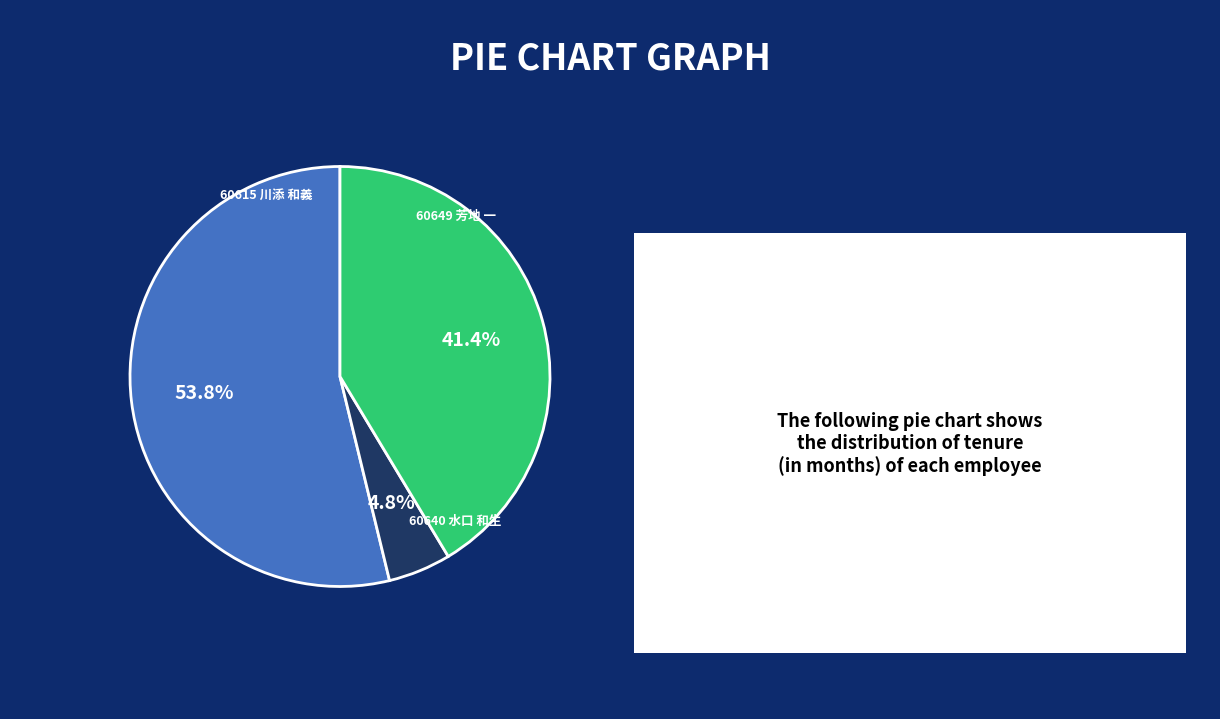

What portion of the pie excludes 60649 芳地 一?

95.2%